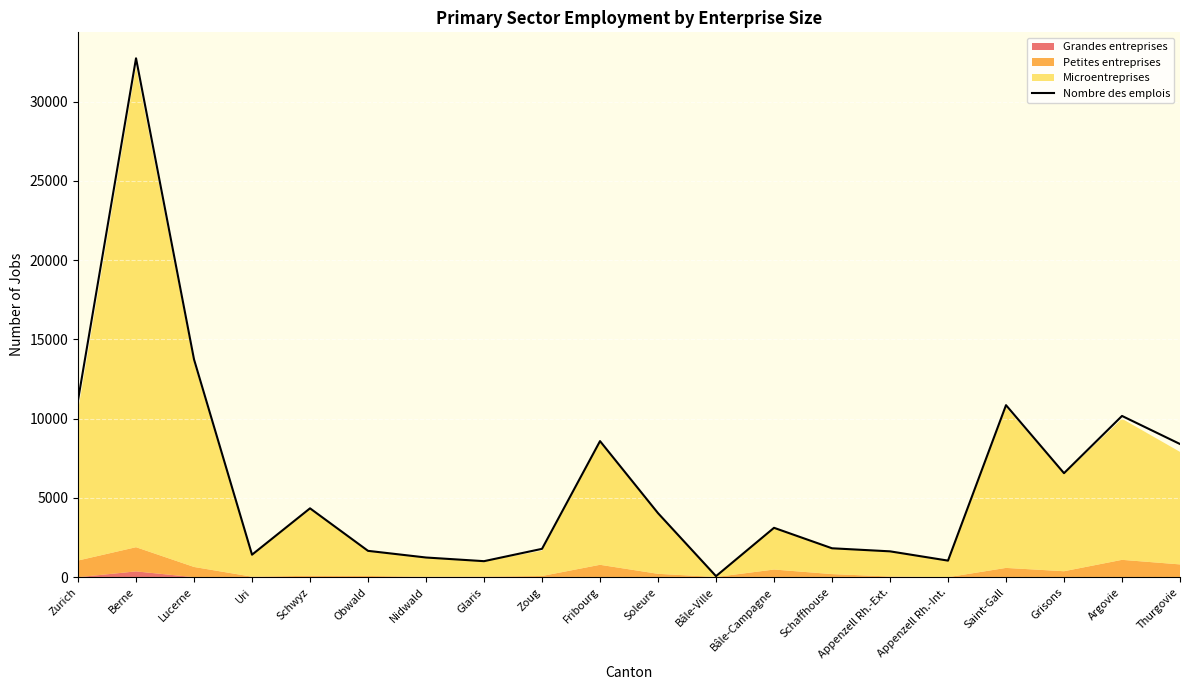

Reading right to left, transcribe all the data shown in this chart.

Thurgovie=8399	Argovie=10170	Grisons=6560	Saint-Gall=10850	Appenzell Rh.-Int.=1045	Appenzell Rh.-Ext.=1630	Schaffhouse=1823	Bâle-Campagne=3114	Bâle-Ville=65	Soleure=4039	Fribourg=8583	Zoug=1788	Glaris=1010	Nidwald=1241	Obwald=1661	Schwyz=4343	Uri=1419	Lucerne=13735	Berne=32729	Zurich=11167